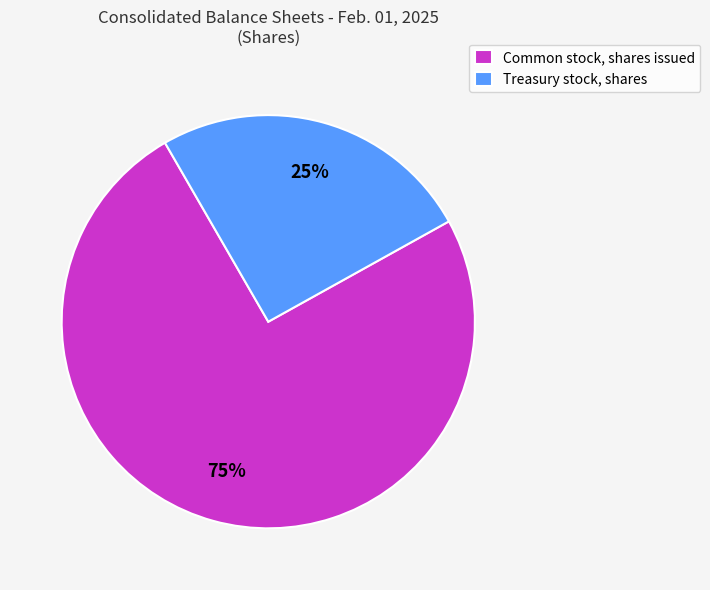

What is the ratio of the value at Treasury stock, shares to the value at Common stock, shares issued?

0.3